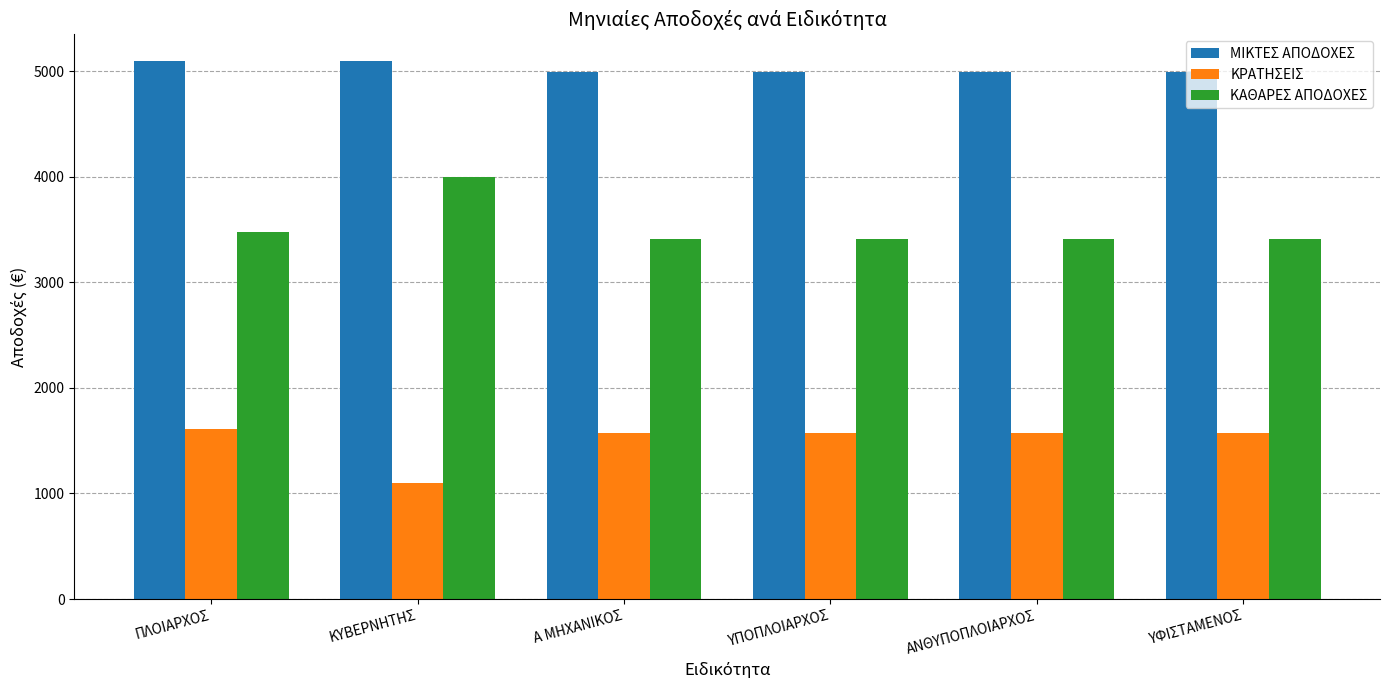

Rank the series by their average value, from highest to lowest.

ΜΙΚΤΕΣ ΑΠΟΔΟΧΕΣ, ΚΑΘΑΡΕΣ ΑΠΟΔΟΧΕΣ, ΚΡΑΤΗΣΕΙΣ